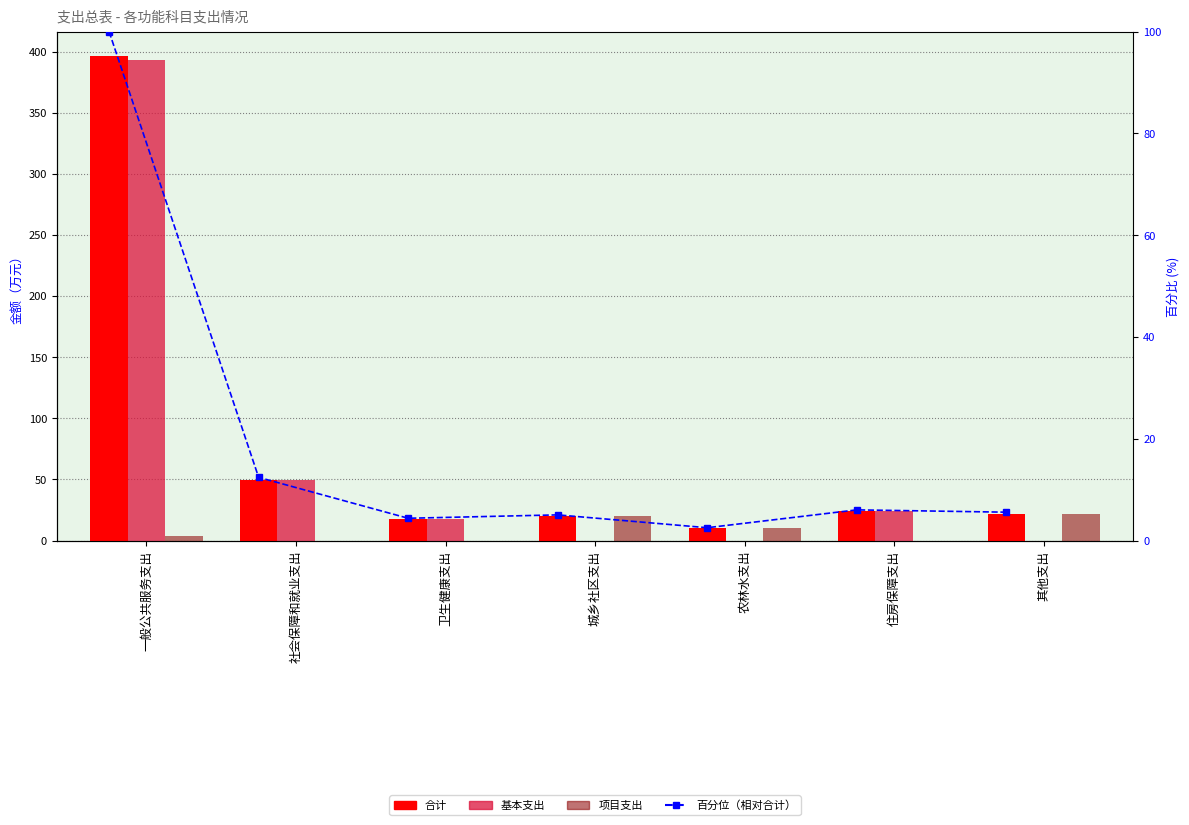

Which series has the largest total across all categories?

合计